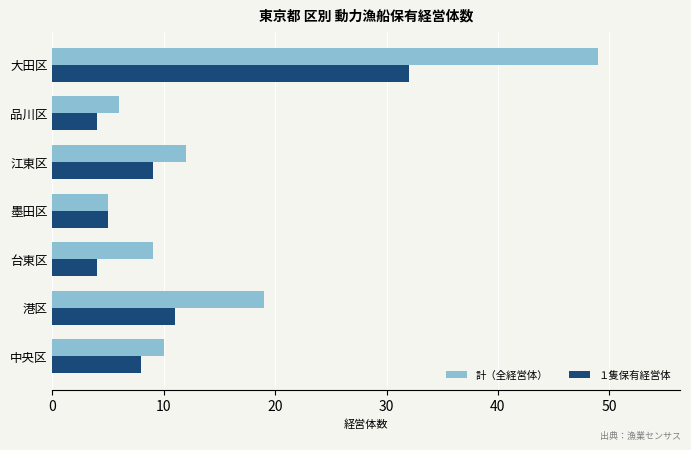

What is the spread (max minus min) of values at 大田区?

17